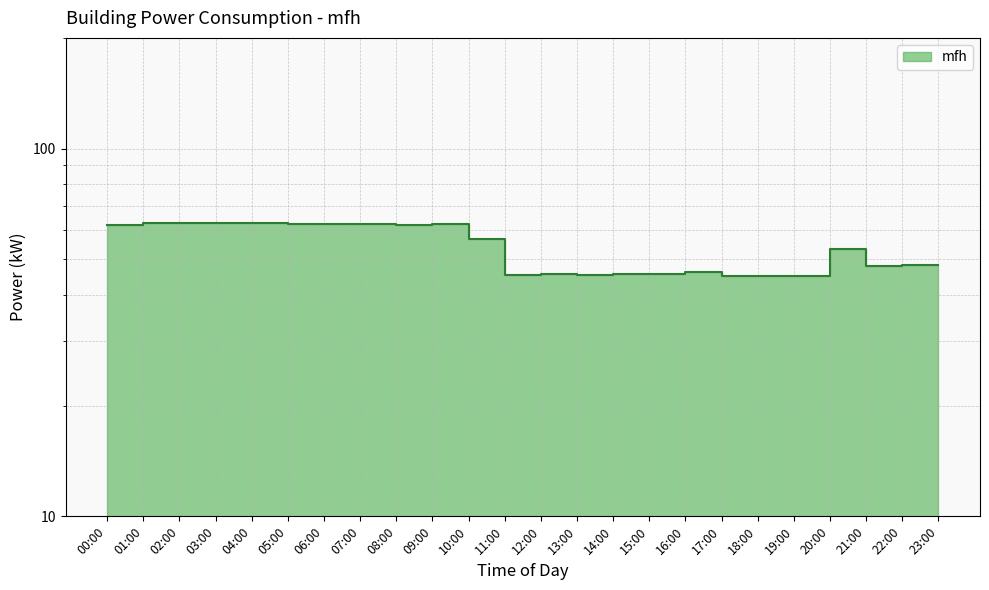

What is the value of the 22nd point from the left?

48.0